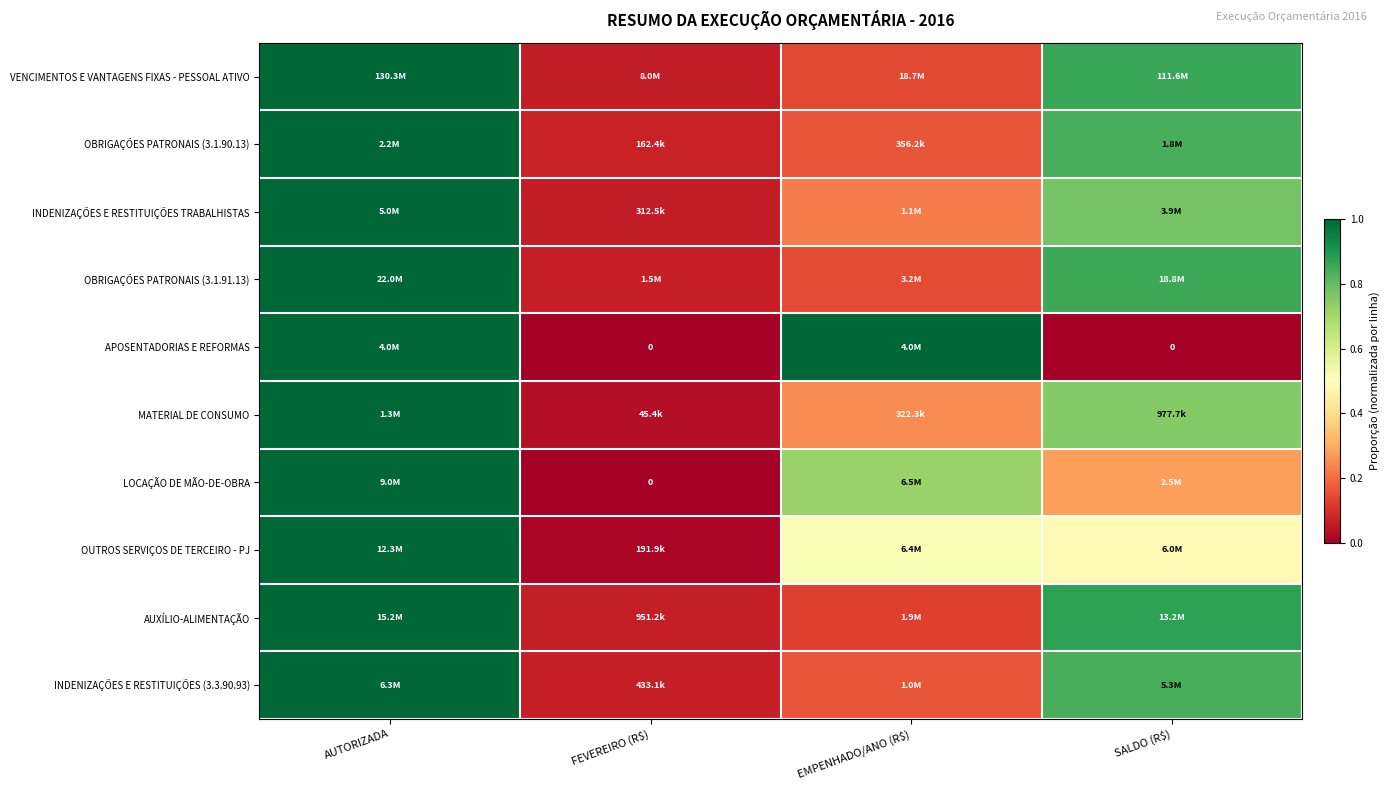

What is the maximum value shown in the chart?

1.0